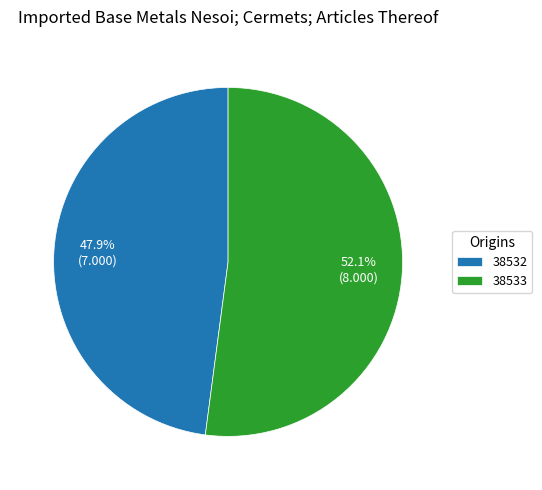

To the nearest percent, what portion does 38532 represent?

48%